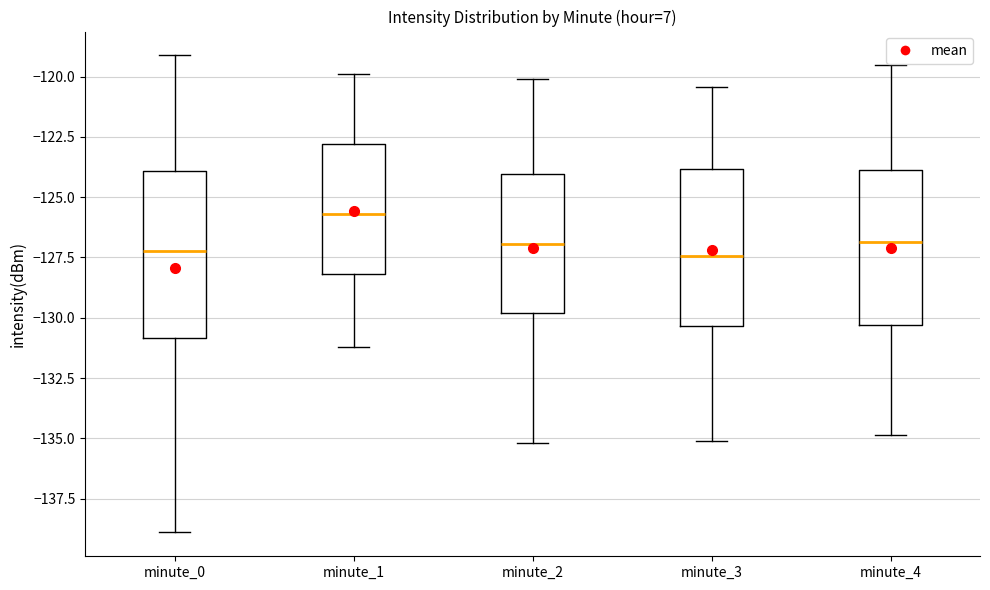

Reading left to right, read every box against the y-axis: the position of its median line, the range the box covers, and the ends of its whiskers. The values are not printed on the chart, so give them approximately, as read against the axis.

minute_0: median -127.0, box -131.0 to -124.0, whiskers -139.0 to -119.0
minute_1: median -125.5, box -128.0 to -123.0, whiskers -131.0 to -120.0
minute_2: median -127.0, box -130.0 to -124.0, whiskers -135.0 to -120.0
minute_3: median -127.5, box -130.5 to -124.0, whiskers -135.0 to -120.5
minute_4: median -127.0, box -130.5 to -124.0, whiskers -135.0 to -119.5